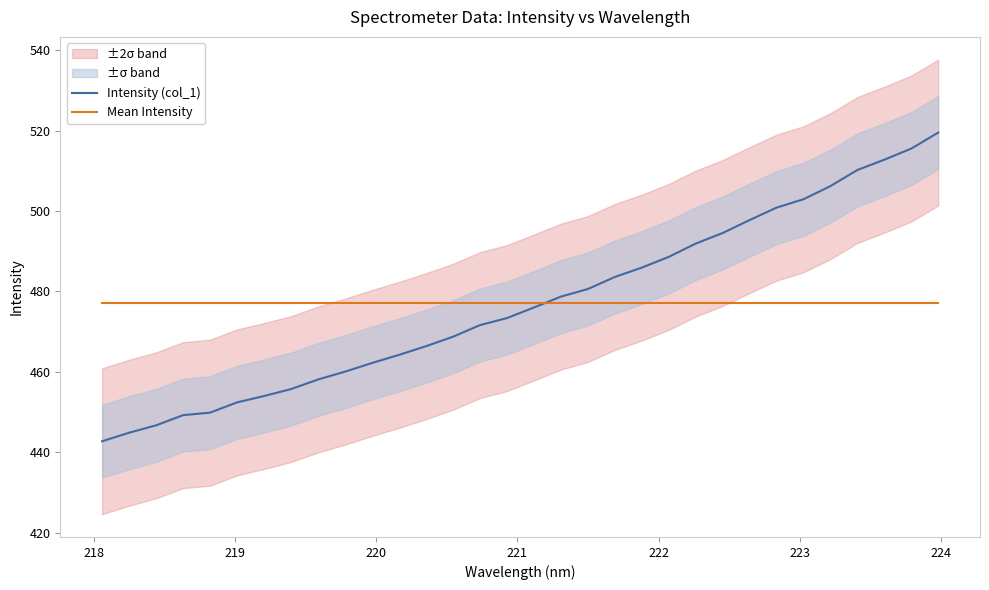

What is the minimum value for Intensity (col_1)?

442.8